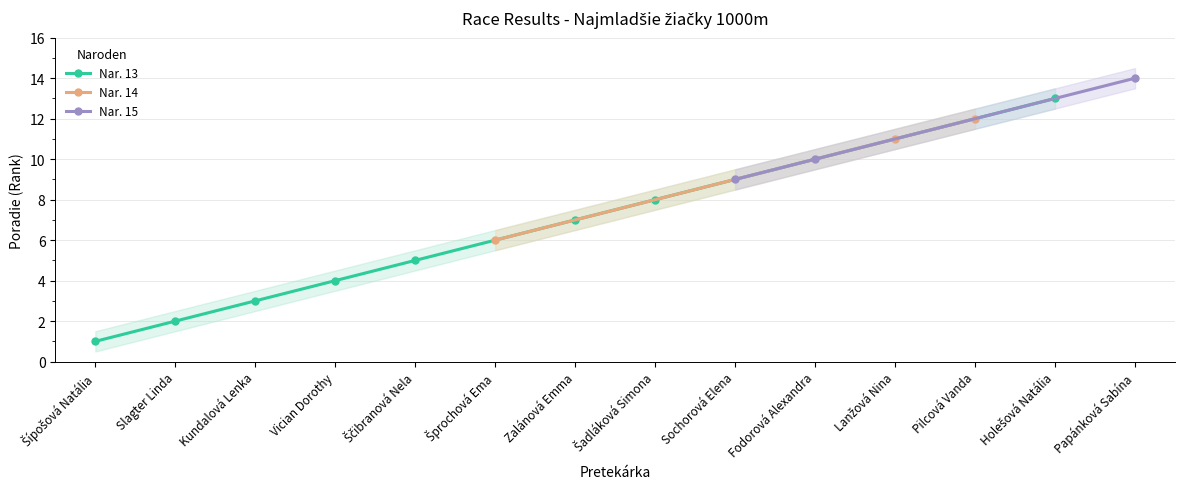

How many distinct data groups are displayed?

3